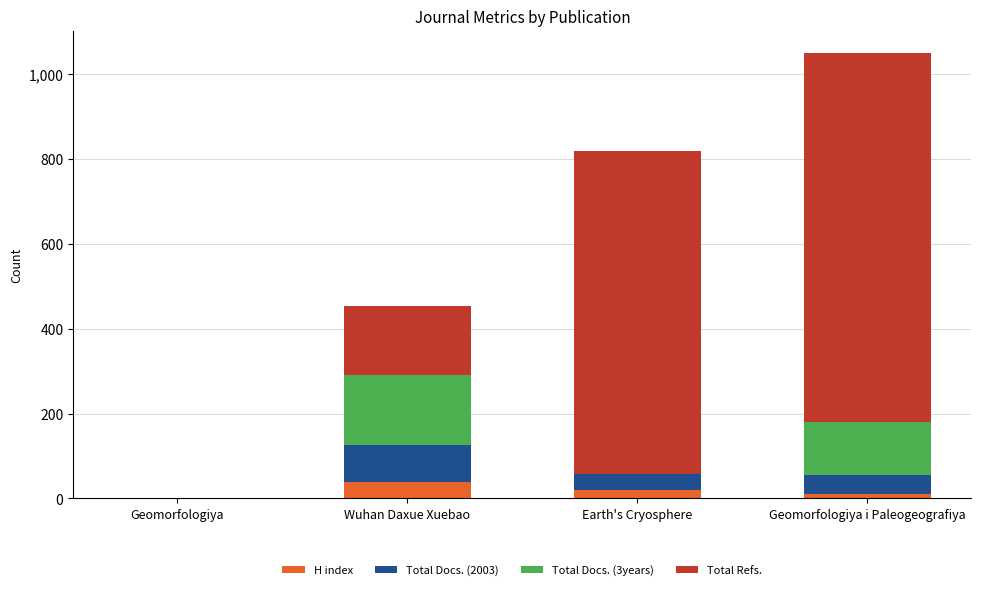

Is it true that H index equals 0 at Geomorfologiya?

True